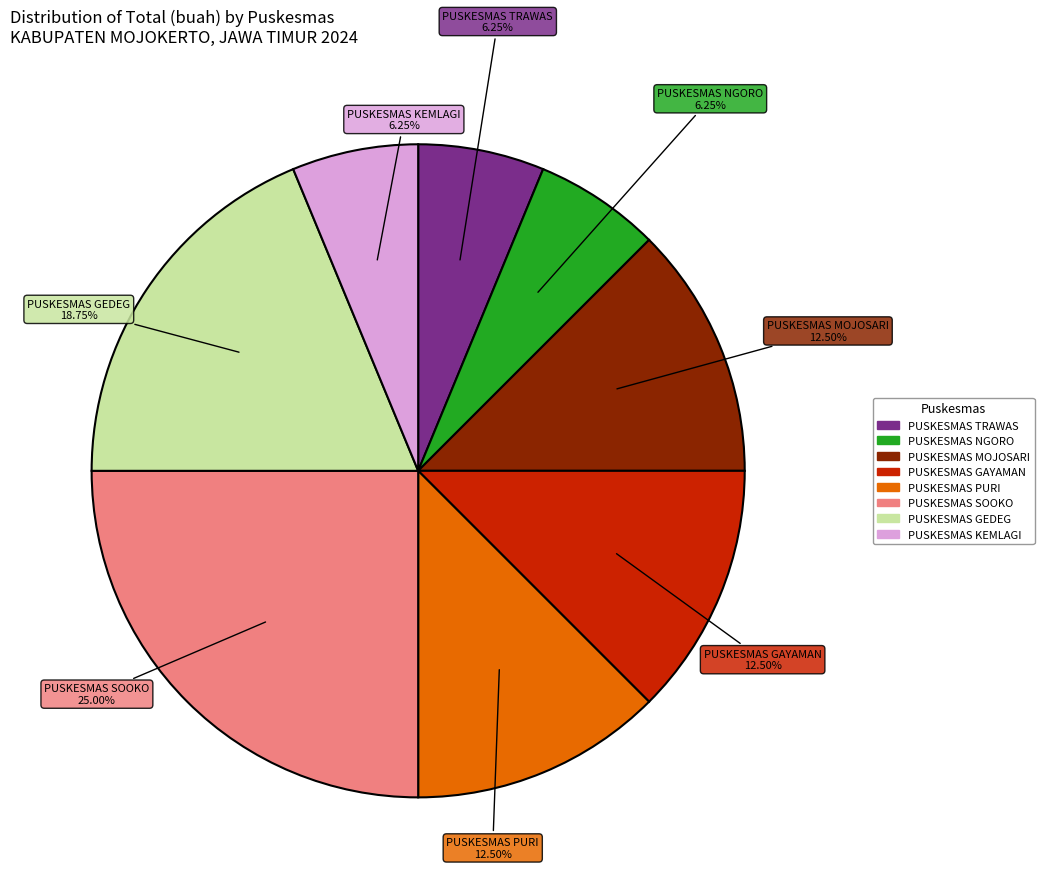

To the nearest percent, what is the combined percentage of PUSKESMAS KEMLAGI and PUSKESMAS PURI?

19%